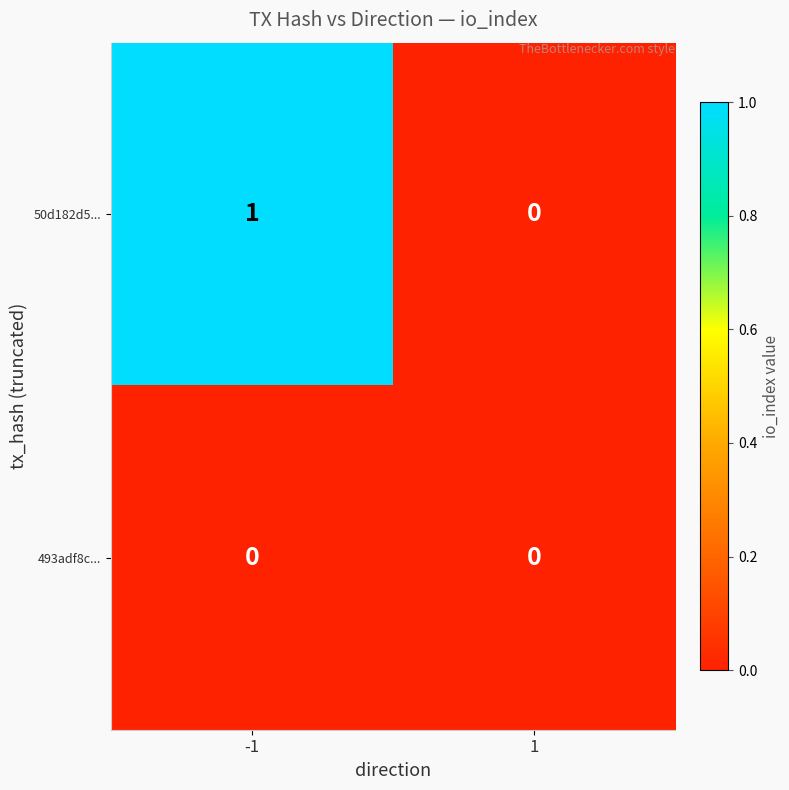

The value of 50d182d5... at -1 is 1. True or false?

True